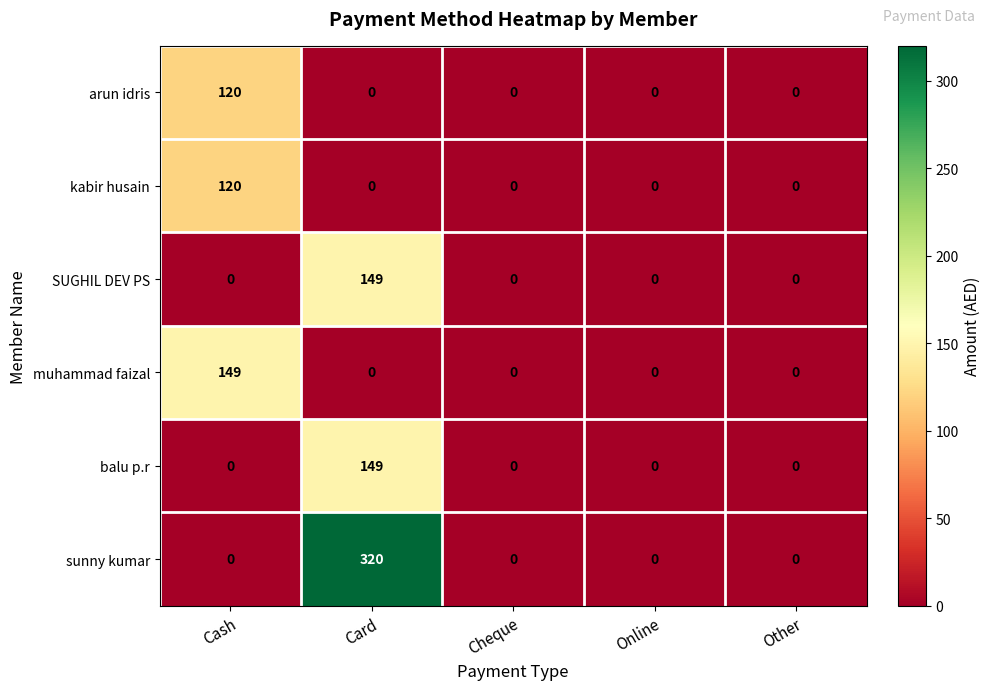

Is it true that sunny kumar equals 518 at Card?

False